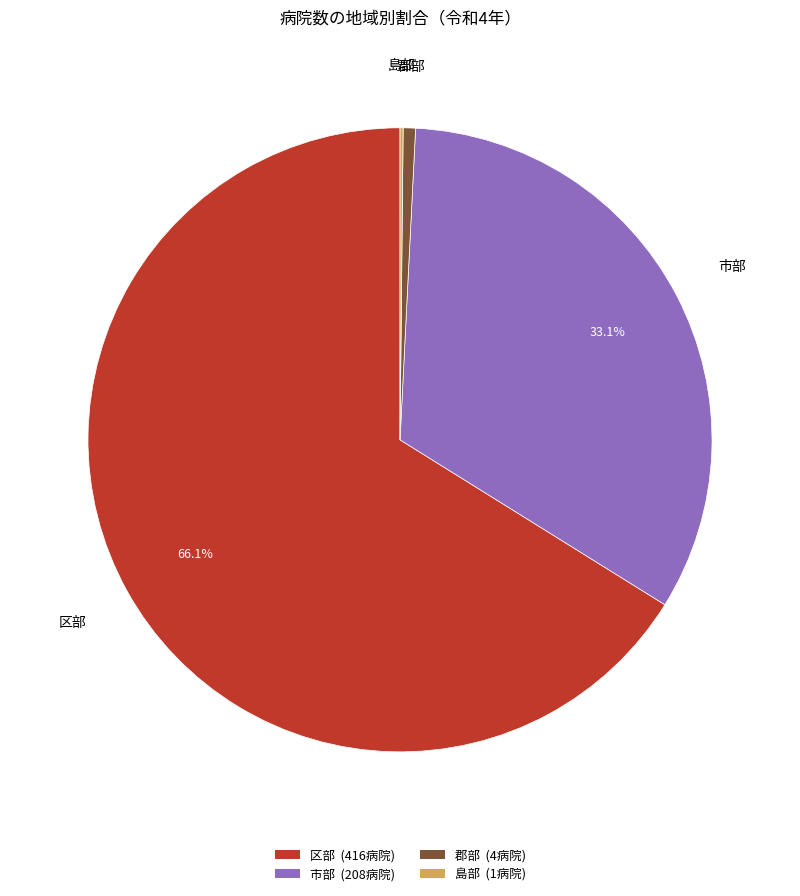

How much of the chart is everything except 区部?

33.9%